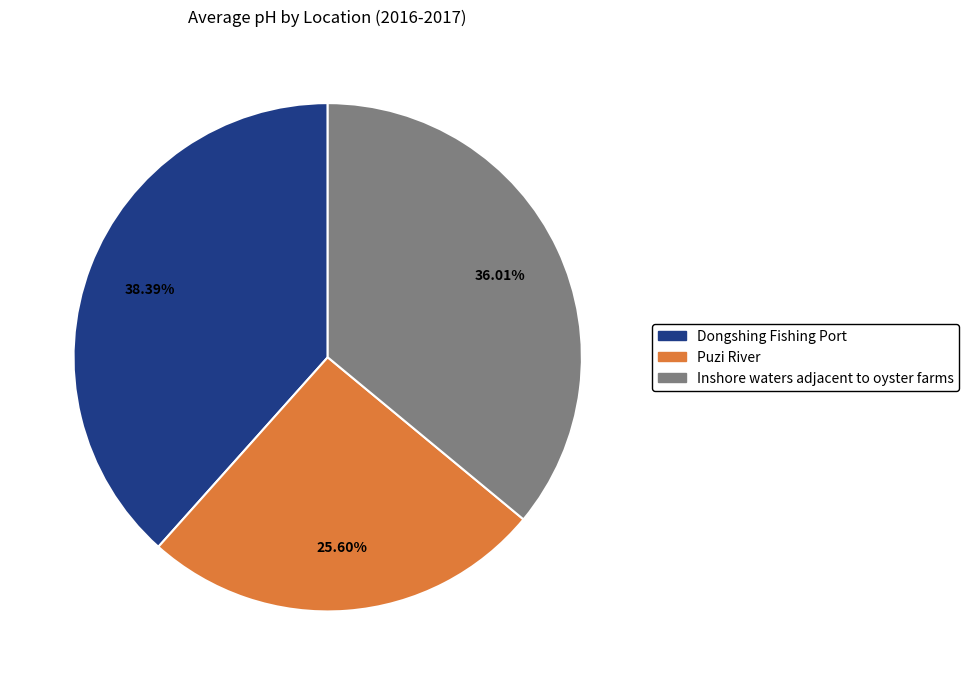

To the nearest percent, what percentage of the pie is Inshore waters adjacent to oyster farms?

36%